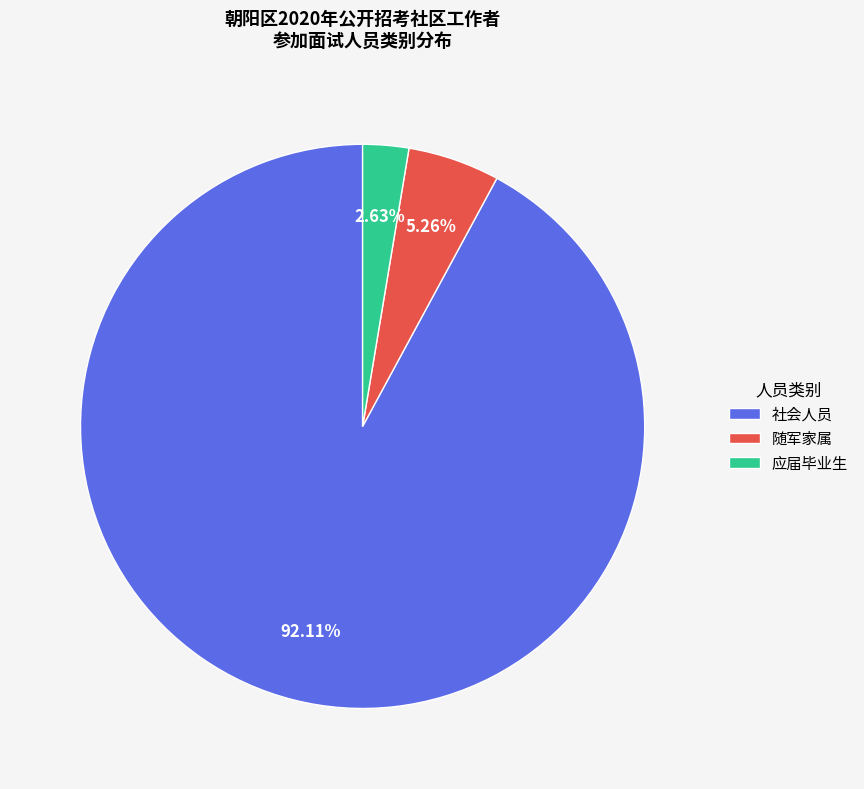

What is the largest slice in the pie chart?

社会人员